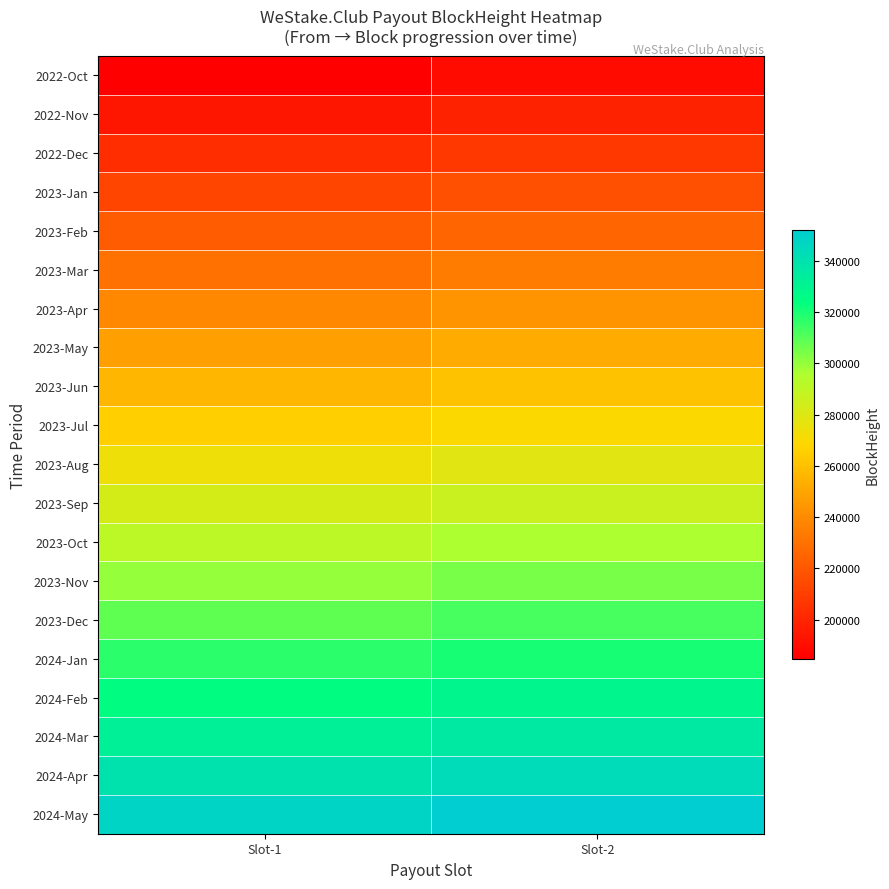

List the series in order of their peak value, lowest first.

2022-Oct, 2022-Nov, 2022-Dec, 2023-Jan, 2023-Feb, 2023-Mar, 2023-Apr, 2023-May, 2023-Jun, 2023-Jul, 2023-Aug, 2023-Sep, 2023-Oct, 2023-Nov, 2023-Dec, 2024-Jan, 2024-Feb, 2024-Mar, 2024-Apr, 2024-May